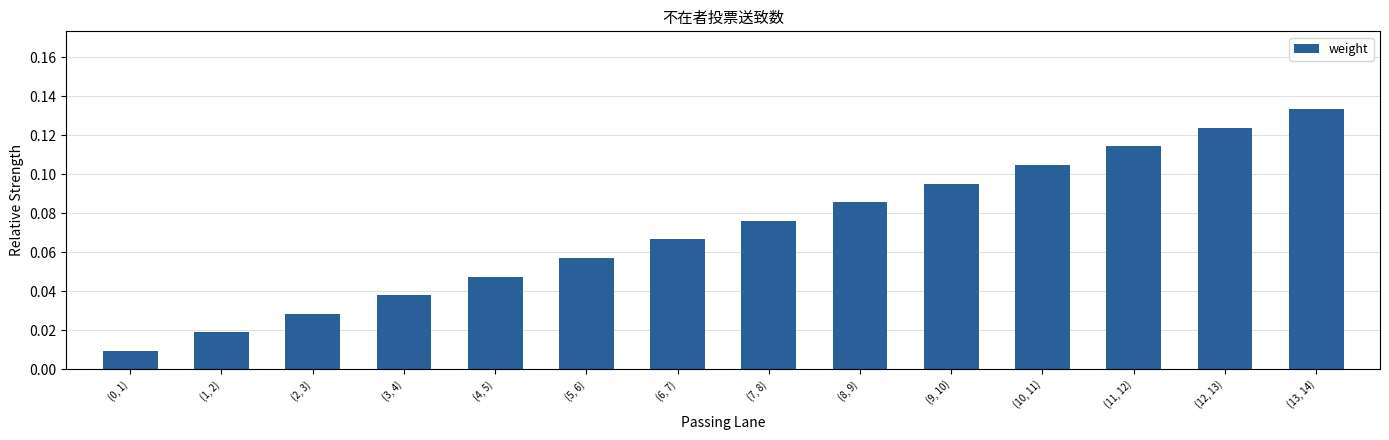

What is the sum of all values?

1.0